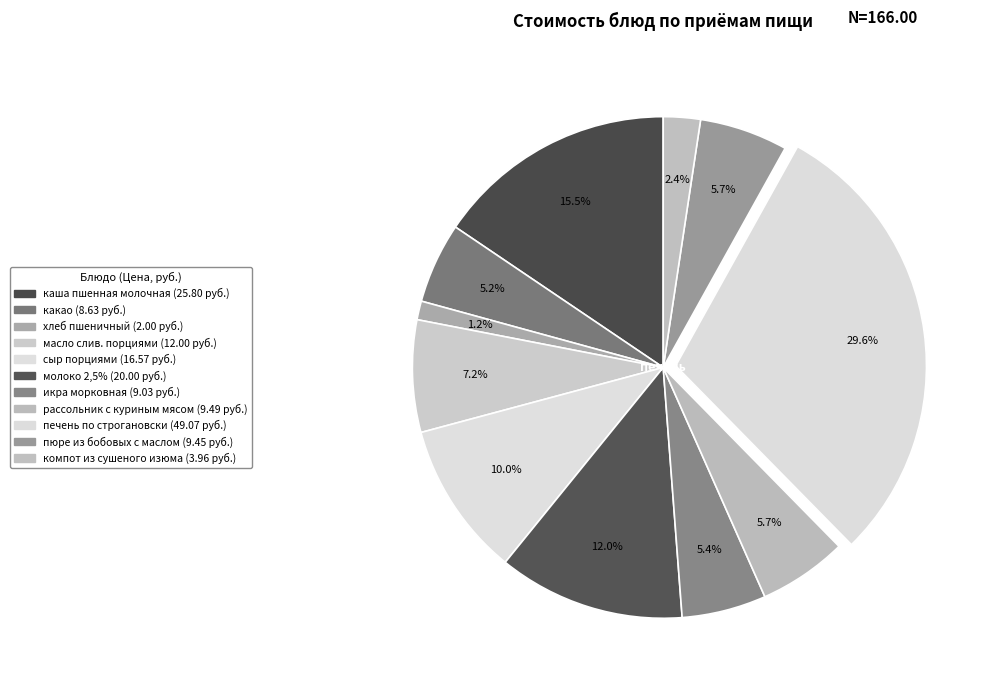

Does пюре из бобовых с маслом represent more than half of the total?

No